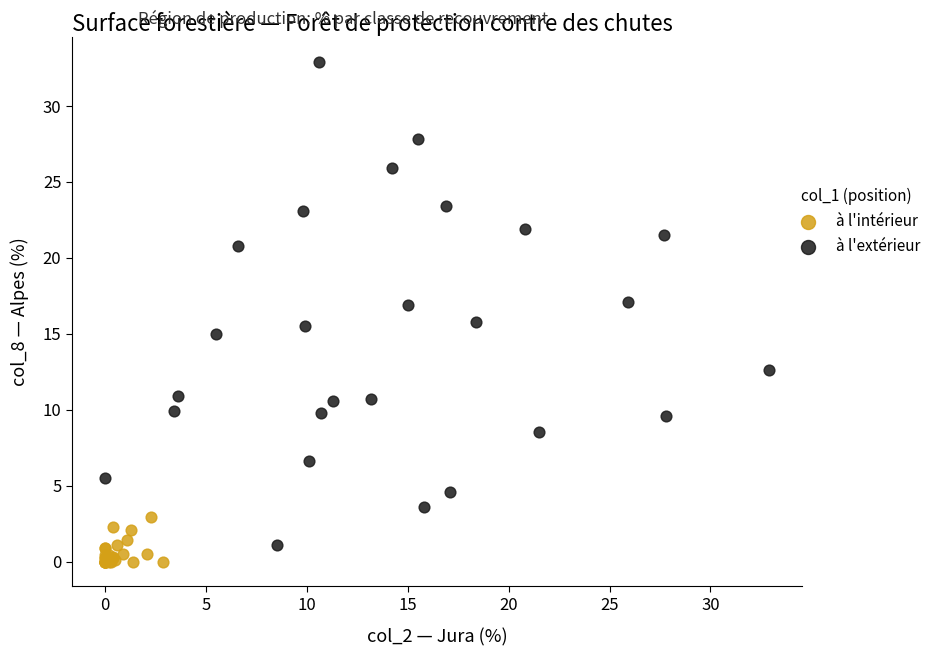

Which series has the largest Y range (max minus min)?

à l'extérieur